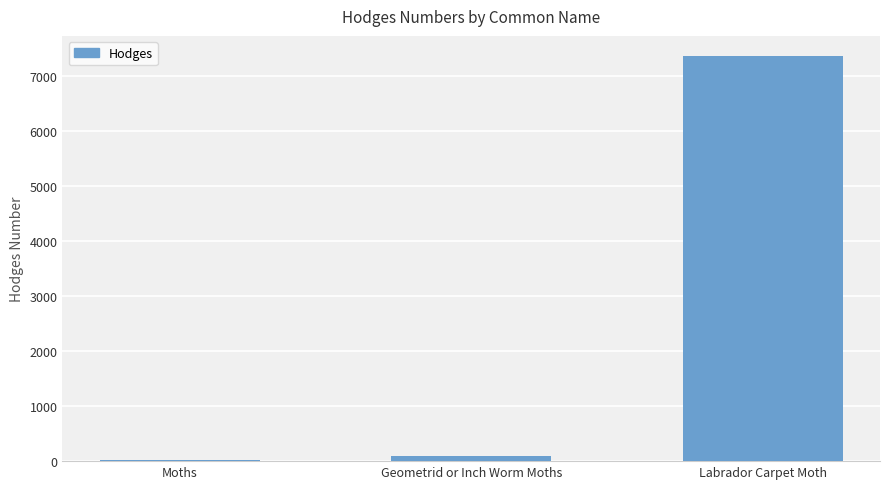

Which label corresponds to the smallest value in the chart?

Moths